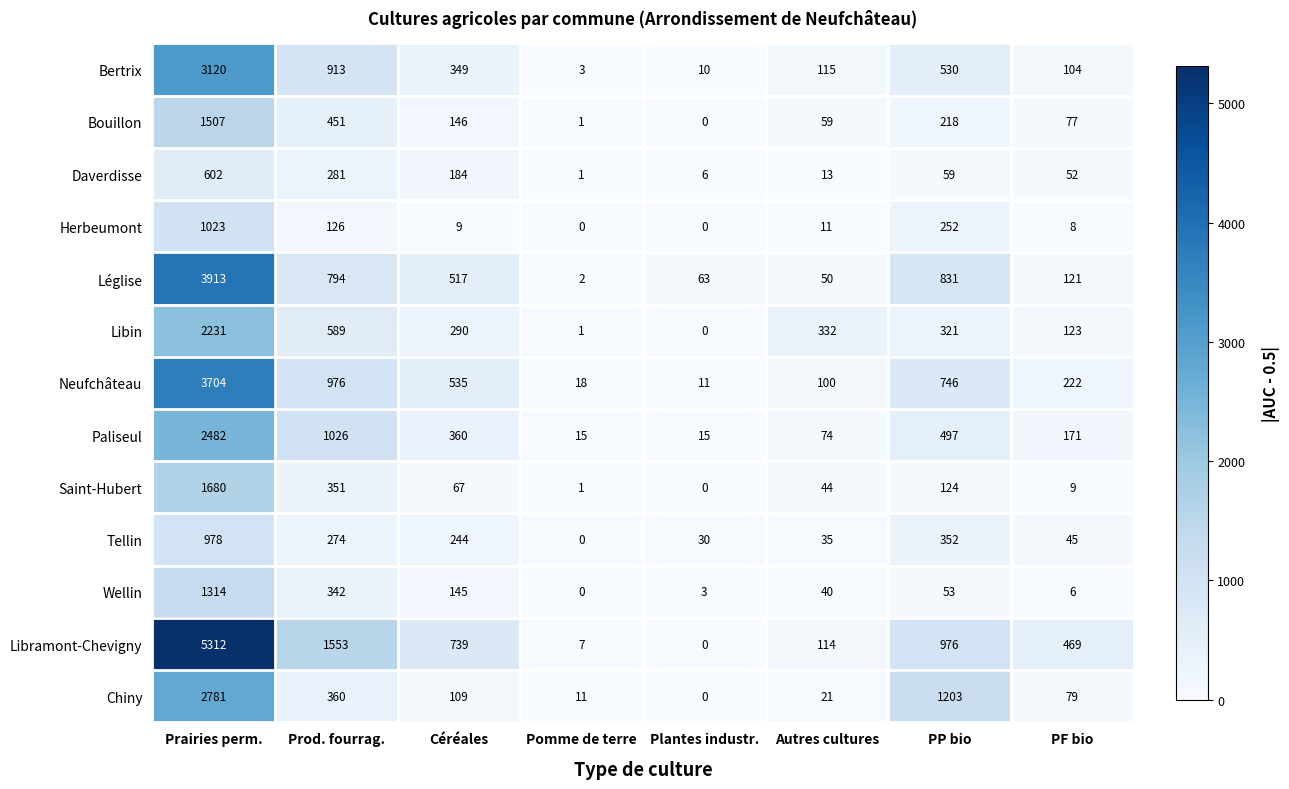

How many data points does each series have?

8